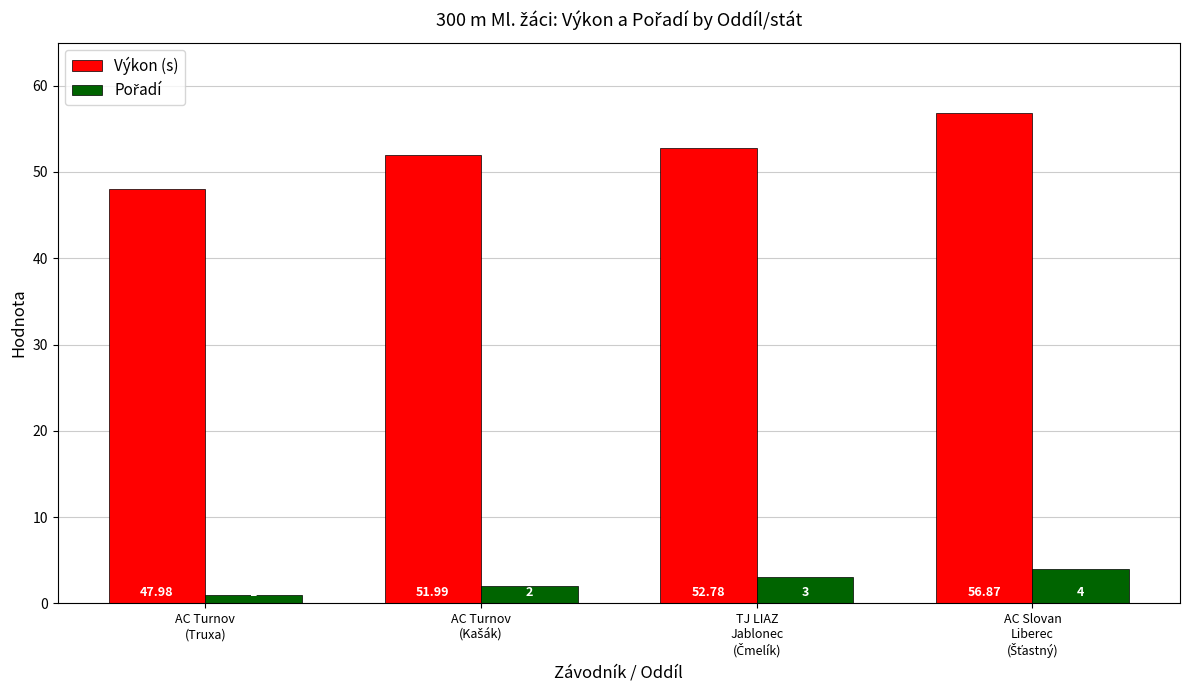

Which series has the largest total across all categories?

Výkon (s)